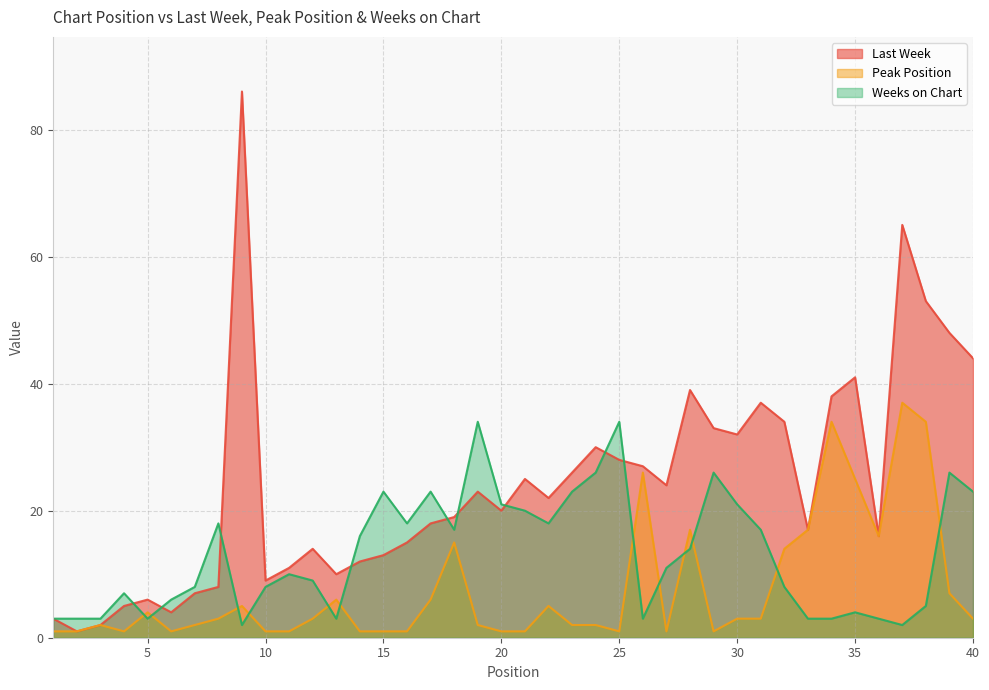

What is the total value across all series at 36?

35